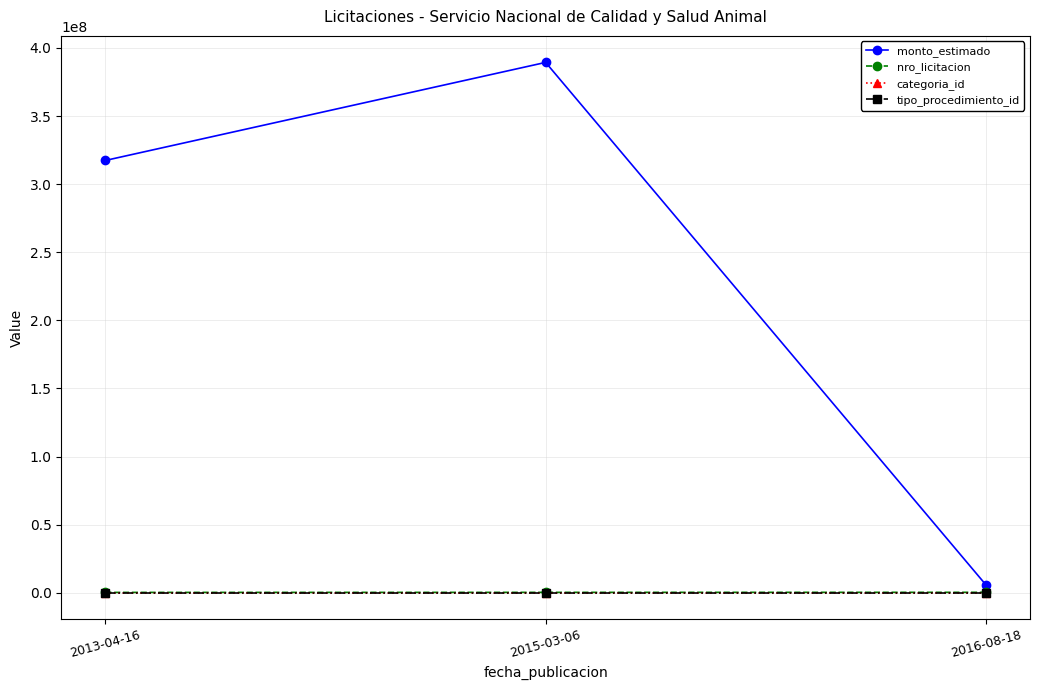

At which category is the sum across all series the highest?

2015-03-06